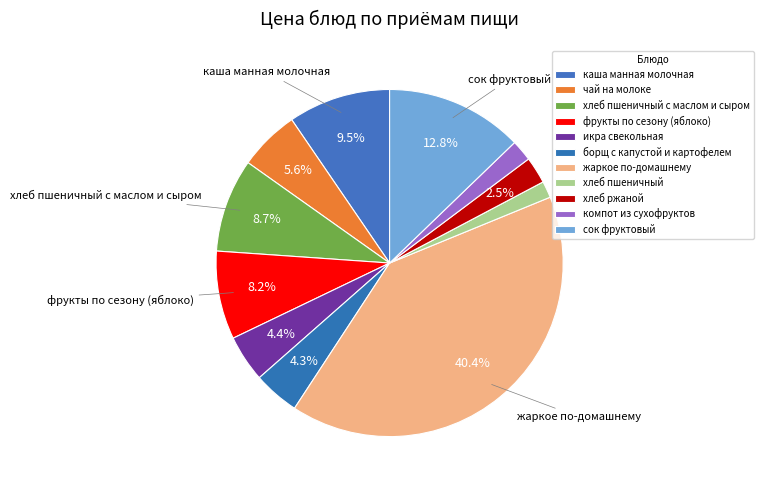

How many slices are in this pie chart?

11